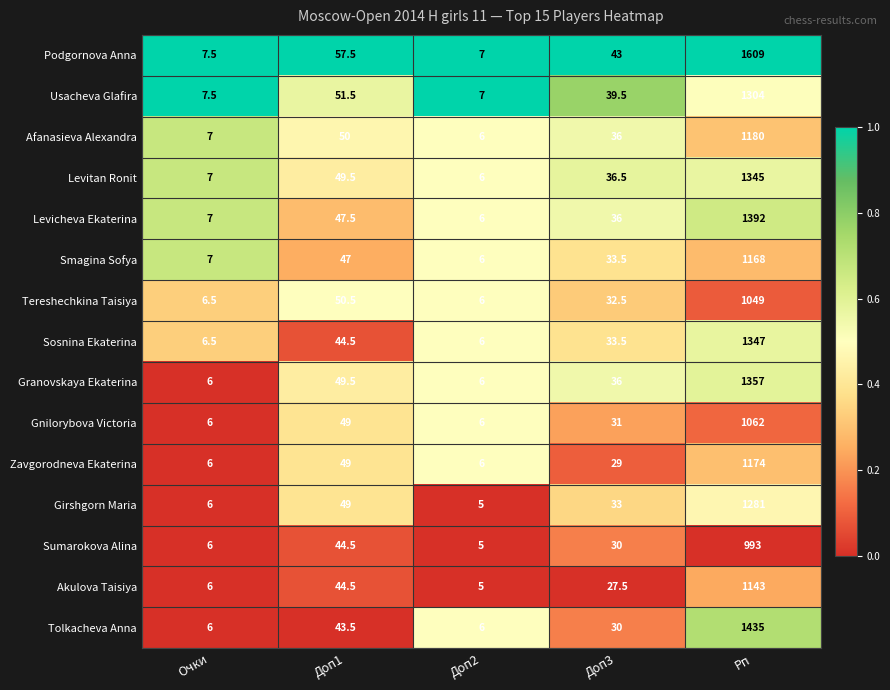

Which series has the widest spread of values?

Podgornova Anna